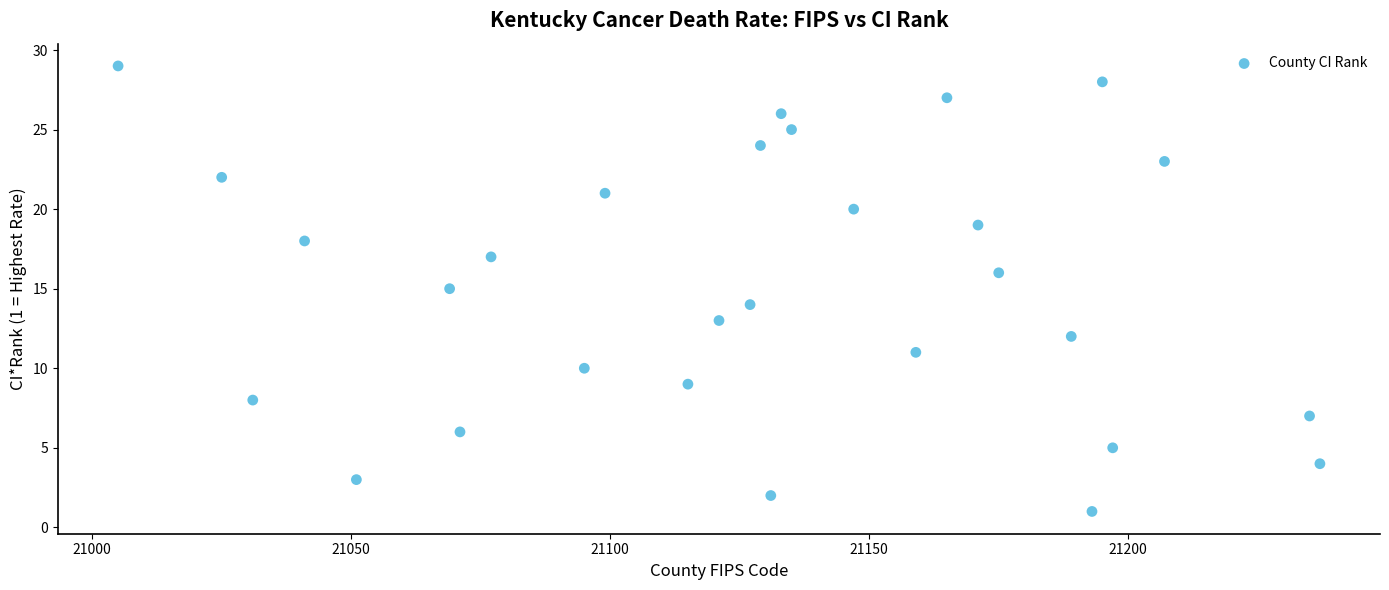

What is the range of Y values (max minus min)?

28